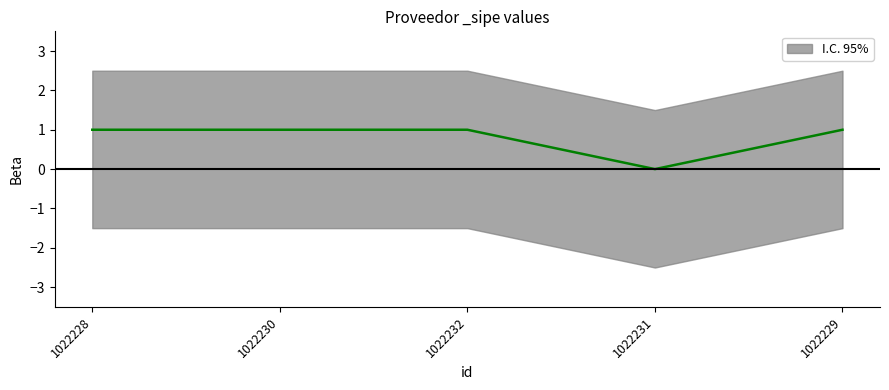

The value at 1022228 is 2. True or false?

False